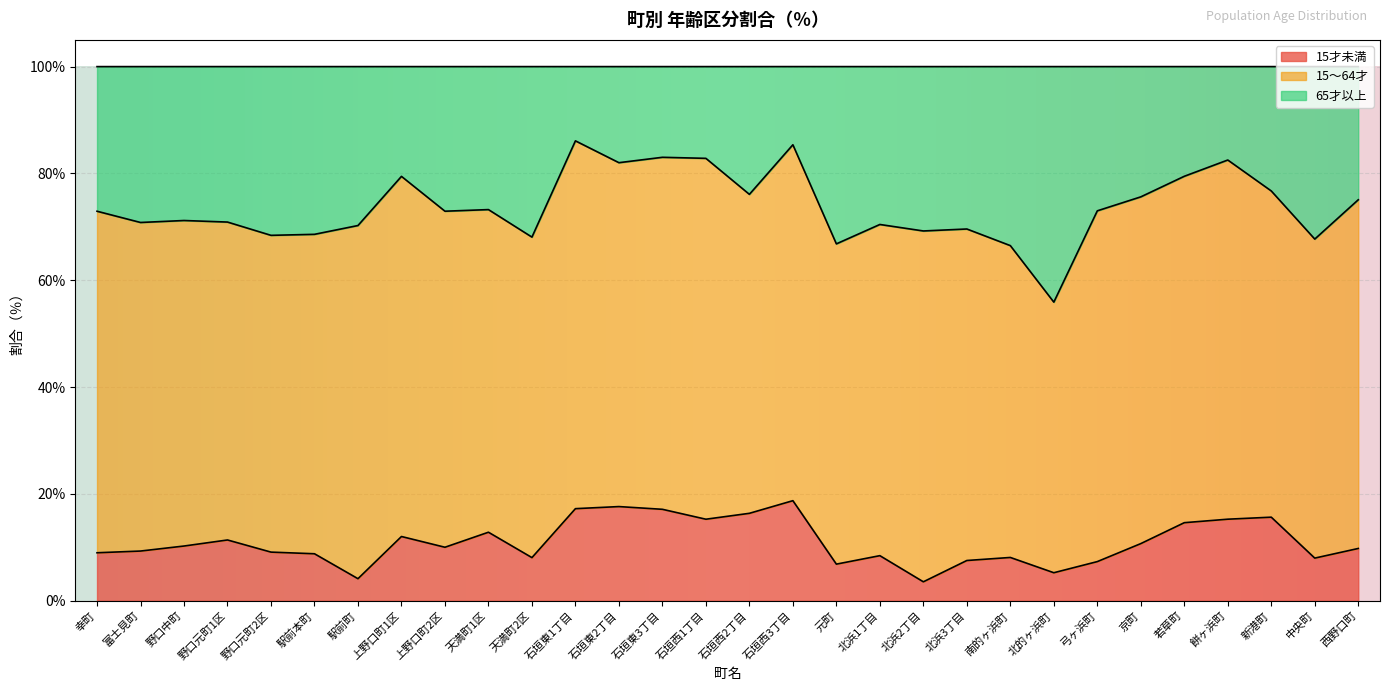

The 65才以上 series shows 0.5 at 上野口町1区. True or false?

False